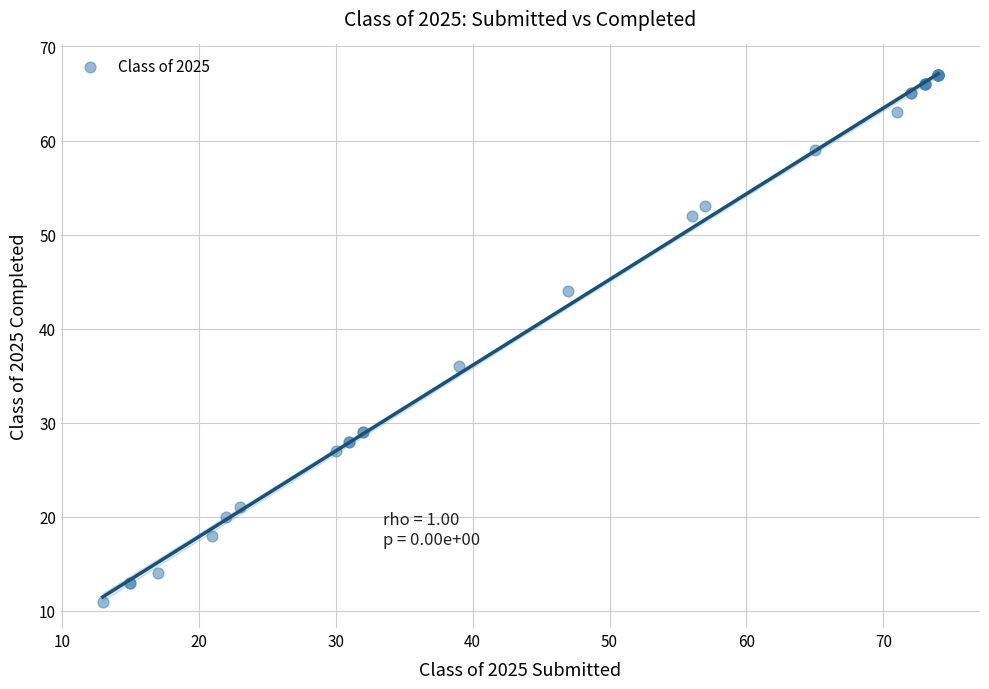

What Y value in the scatter plot is closest to 39?

36